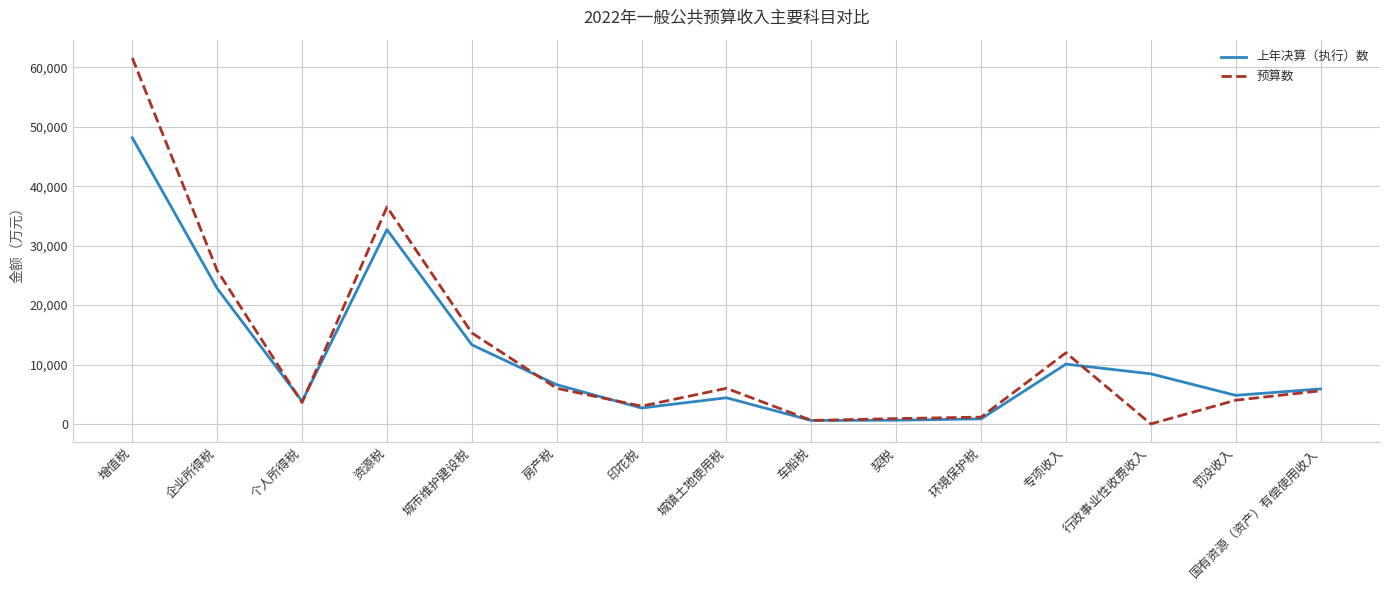

List the series in order of their peak value, lowest first.

上年决算（执行）数, 预算数